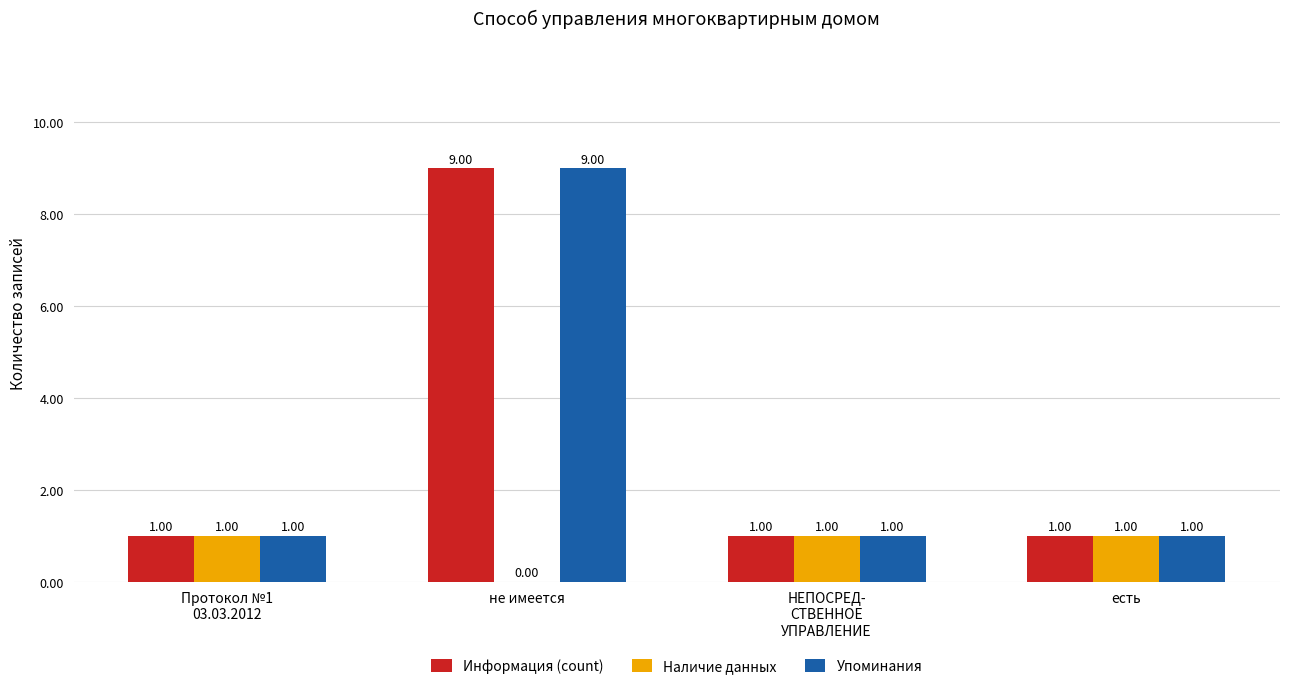

What is the sum of all Наличие данных values?

3